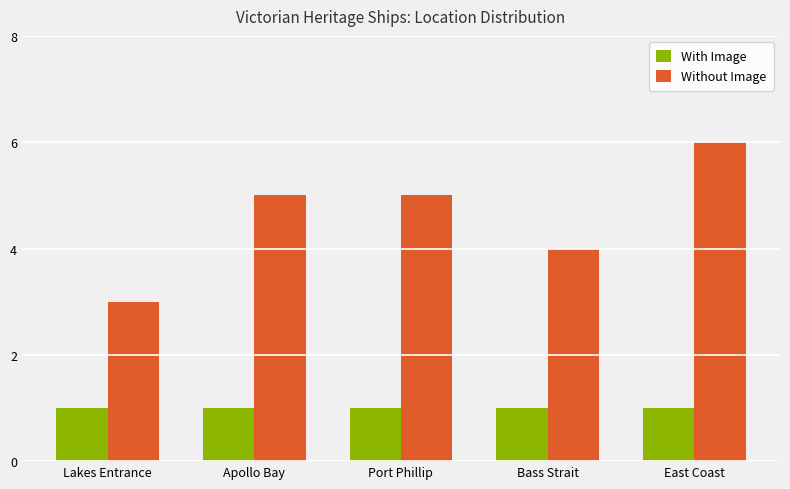

Is it true that With Image equals 2 at Port Phillip?

False